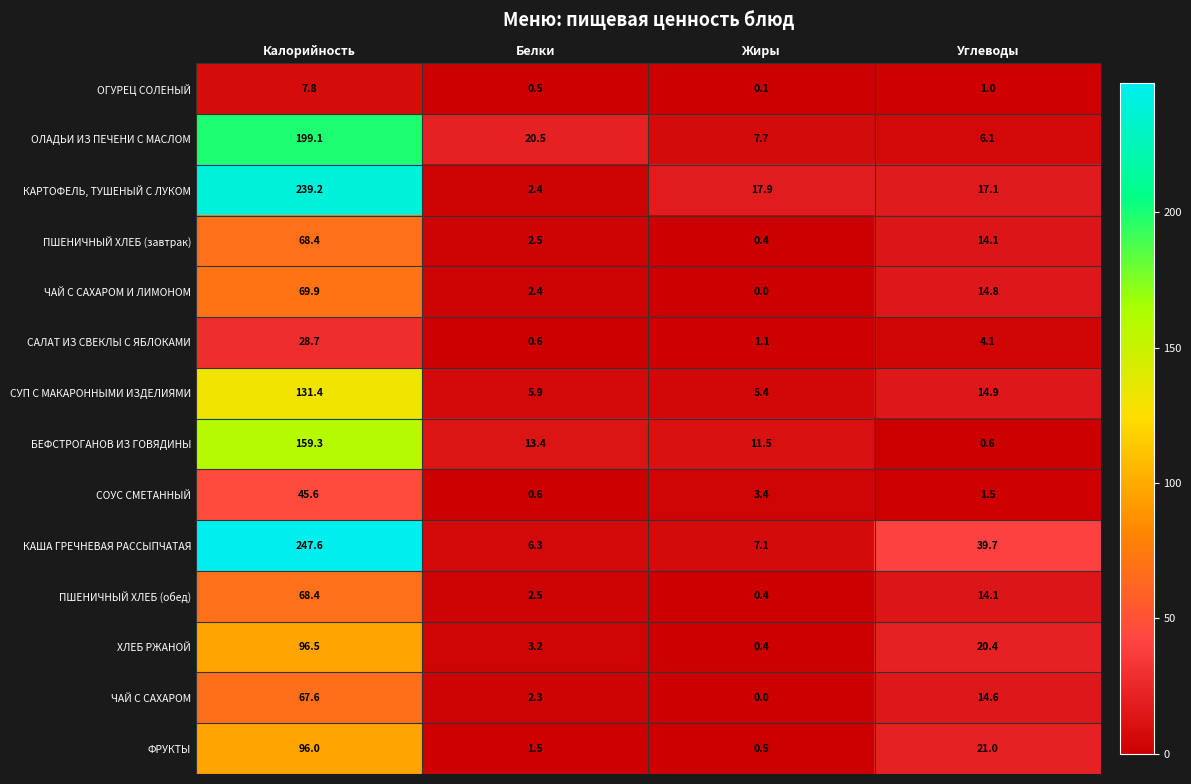

Which series changed the most between Жиры and Углеводы?

КАША ГРЕЧНЕВАЯ РАССЫПЧАТАЯ